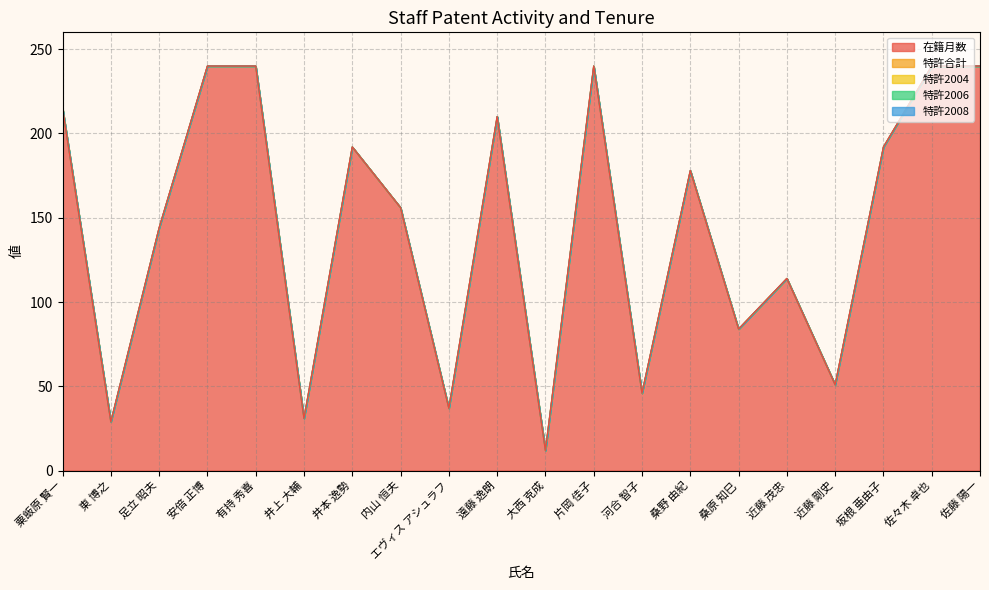

True or false: 特許2008 has more than 2 points higher than both neighbors.

False